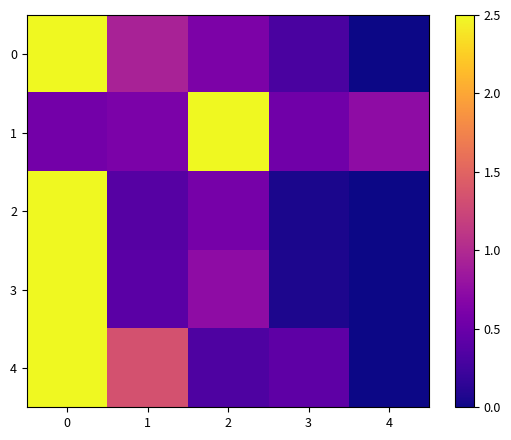

What is the total value across all series at 3?

1.4